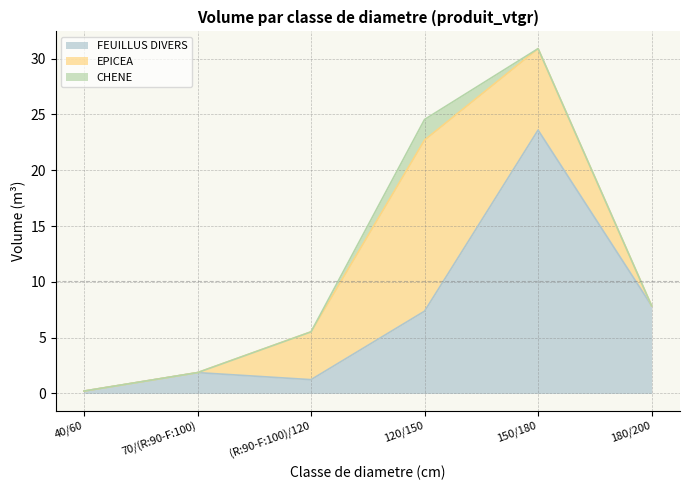

Which has a higher value, (R:90-F:100)/120 or 40/60?

(R:90-F:100)/120